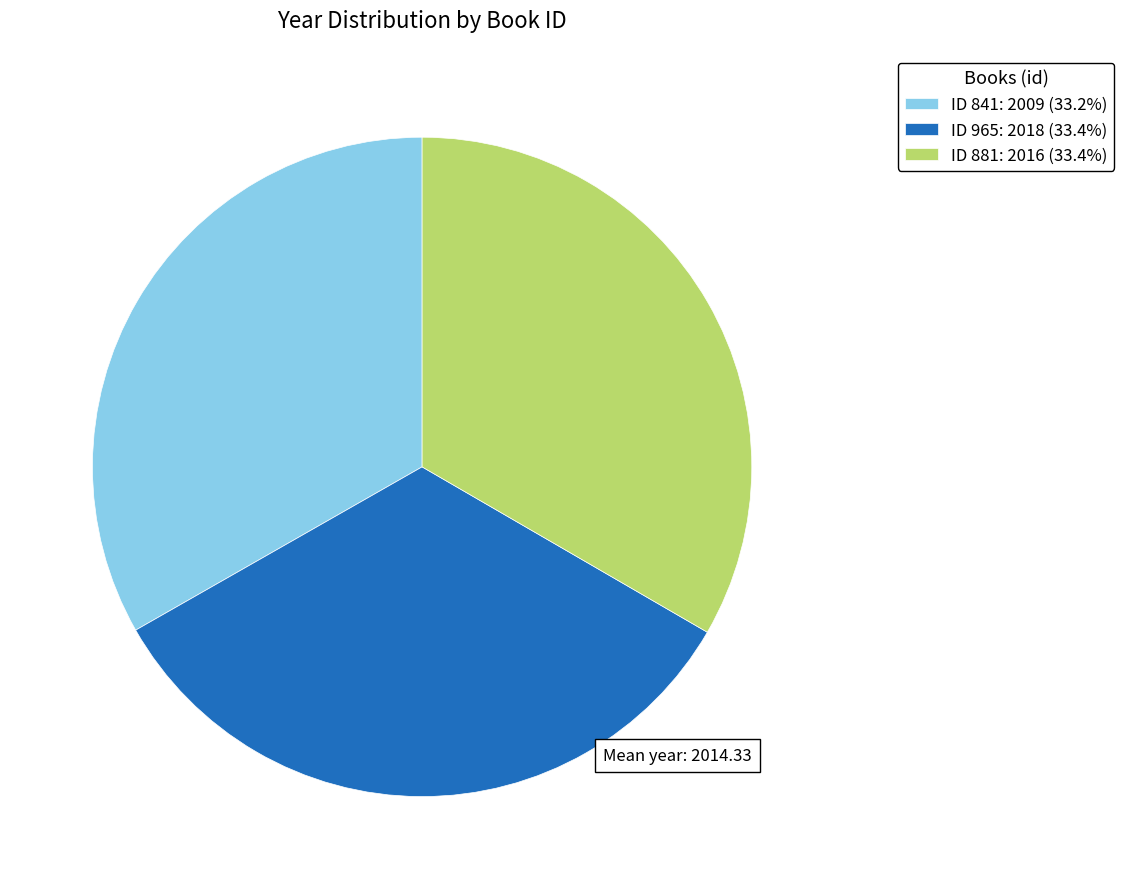

Combined, do ID 841: 2009 (33.2%) and ID 965: 2018 (33.4%) account for over 50%?

Yes